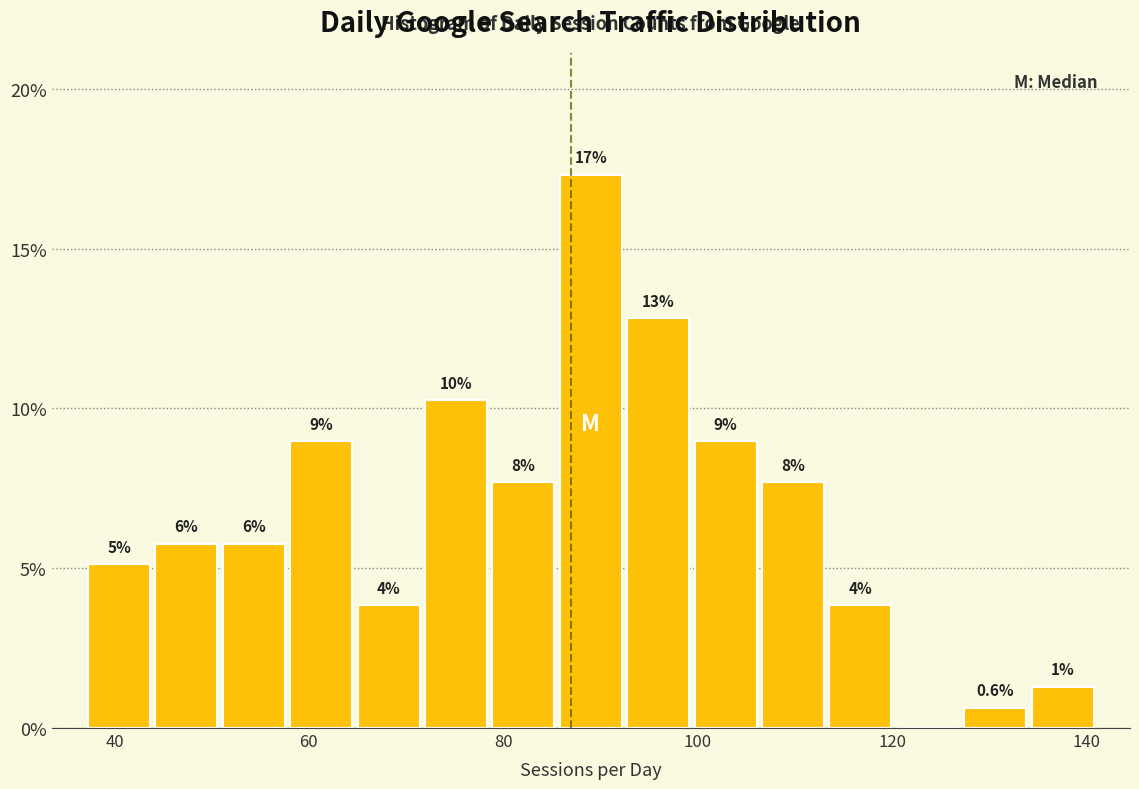

Around what value on the x-axis is the tallest bar? Give the approximate position of its centre, as read against the axis.

90